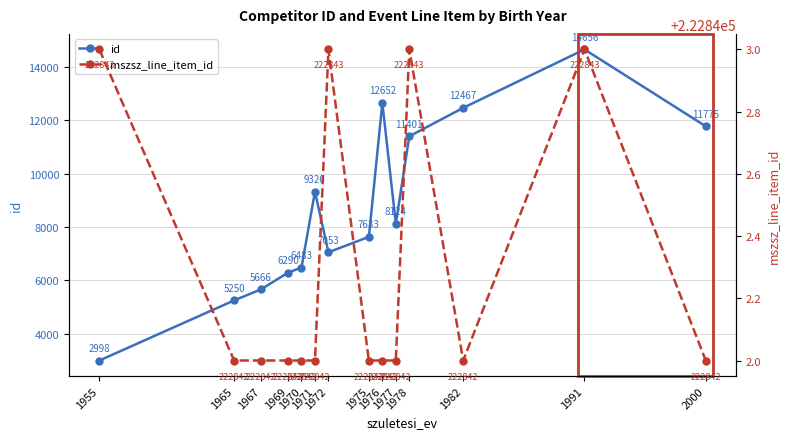

Where is the first local minimum for mszsz_line_item_id?

1982